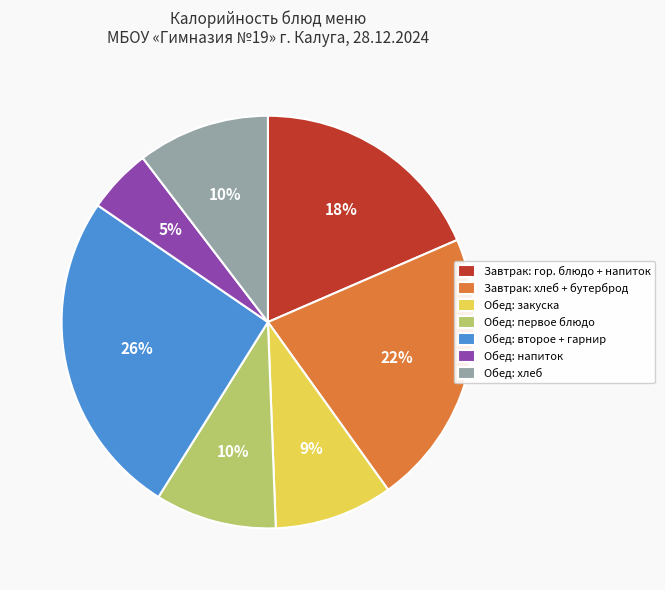

To the nearest percent, what is the difference between the largest and smallest slice percentages?

21%